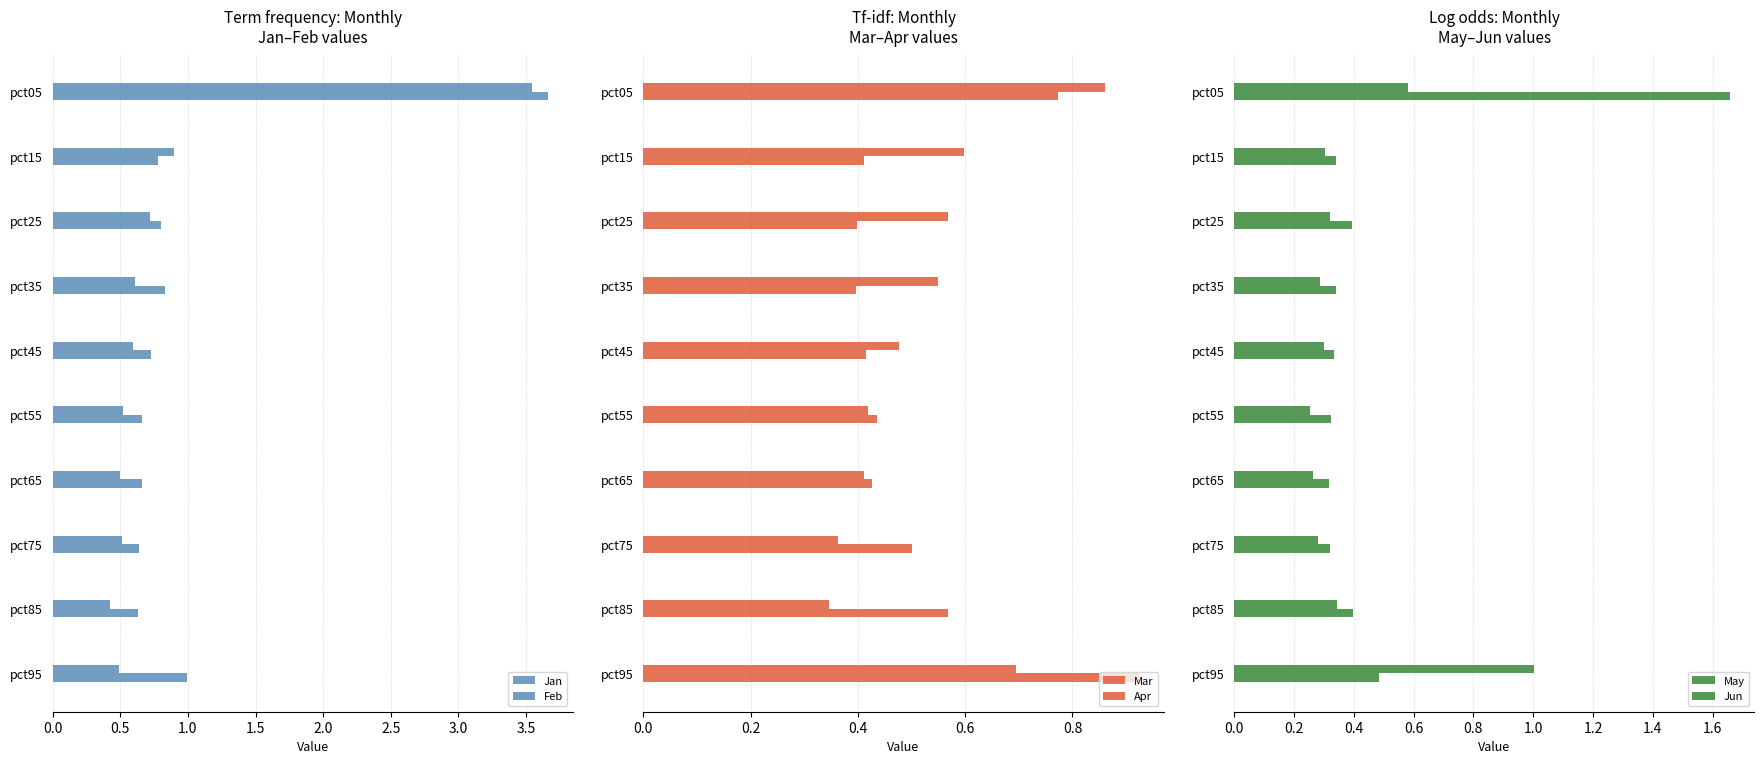

The value of Mar at pct25 is 0.8. True or false?

False